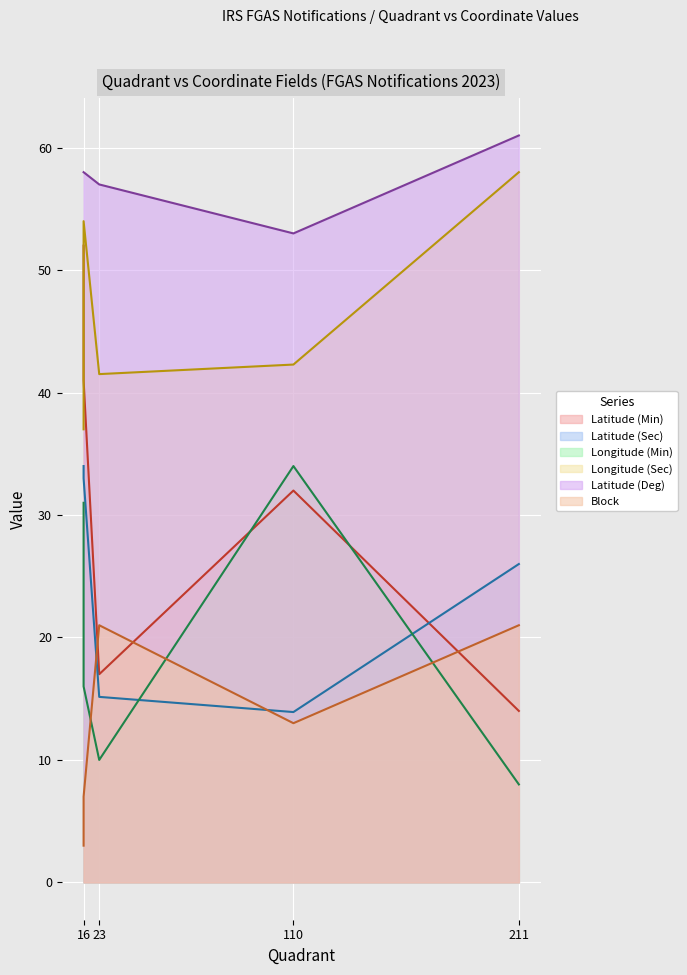

How many times do Longitude (Min) and Latitude (Sec) cross each other?

3